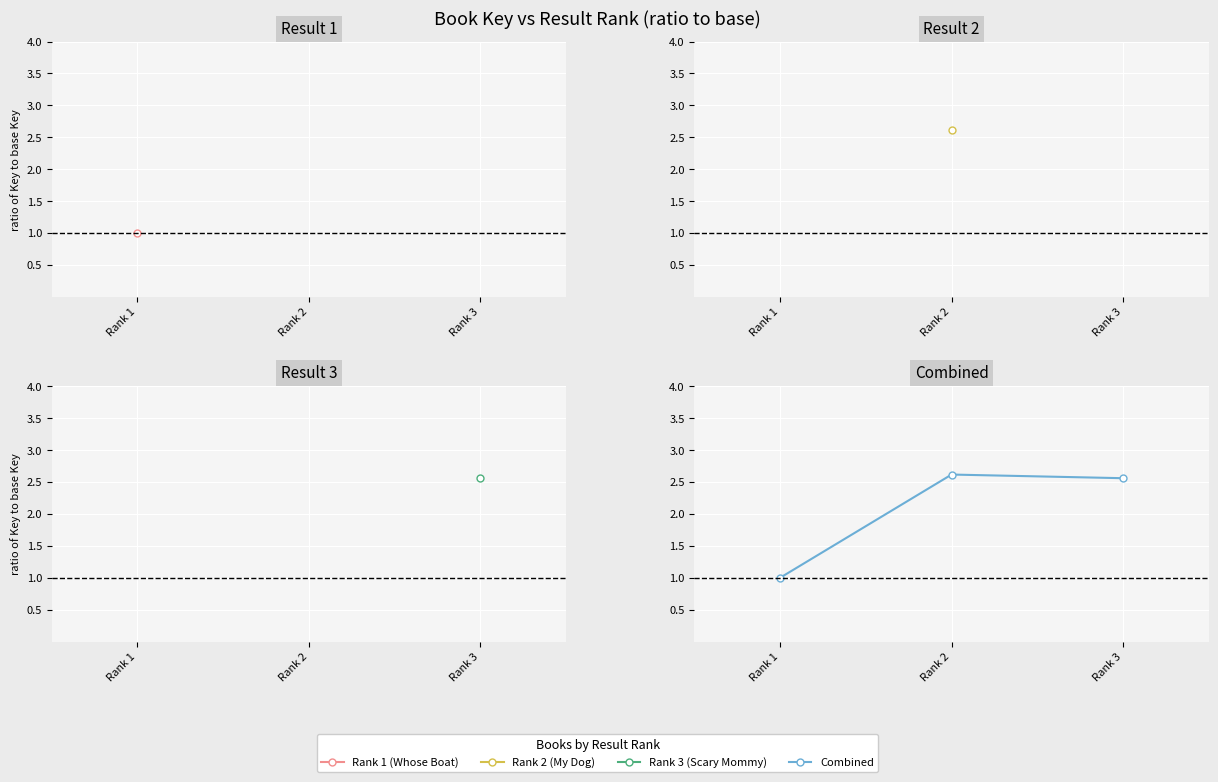

What is the minimum value shown in the chart?

1.0